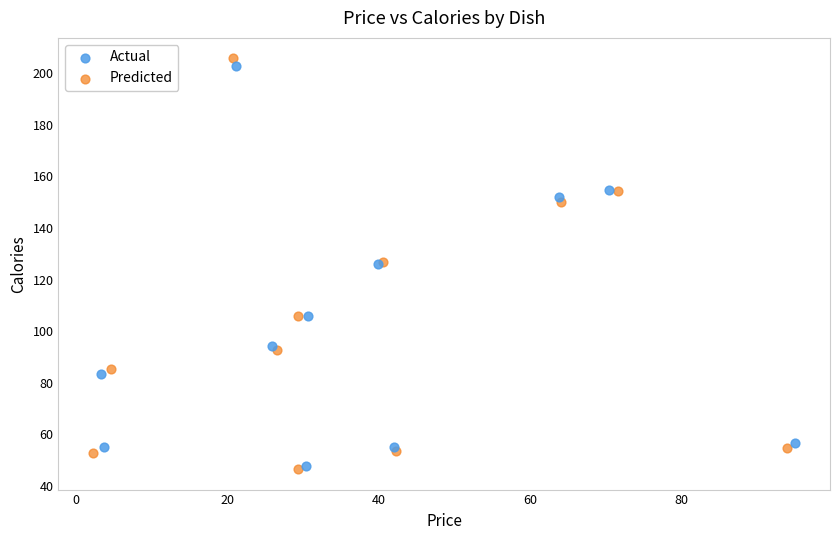

Which series has the widest spread of Y values?

Predicted